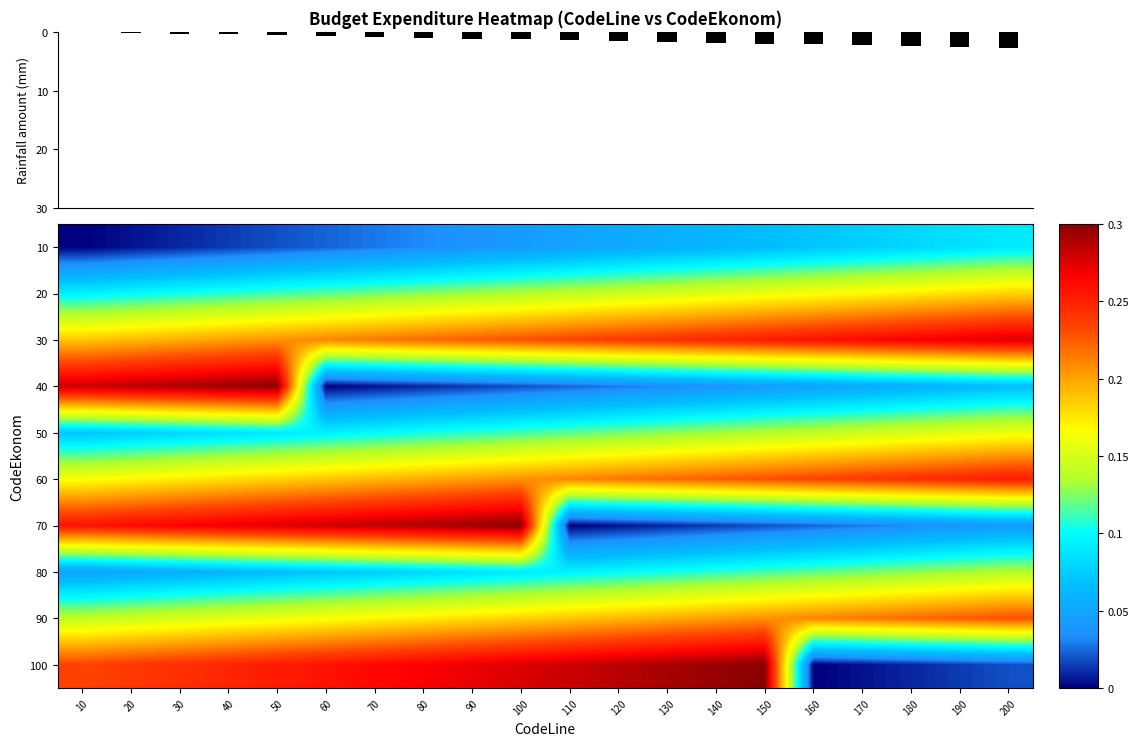

Between 40 and 80, which is larger?

80